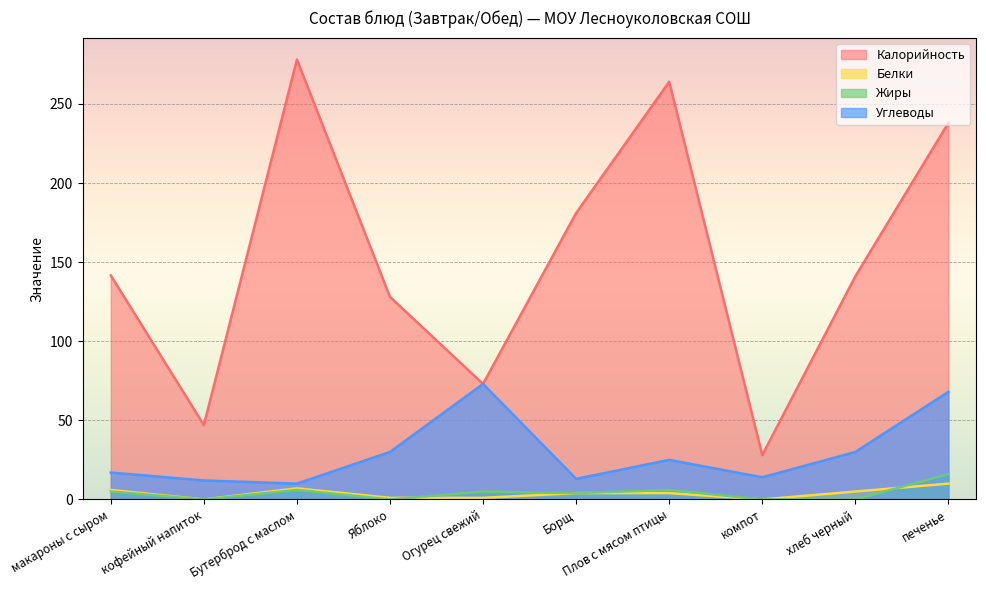

Is it true that Калорийность equals 141.6 at макароны с сыром?

True